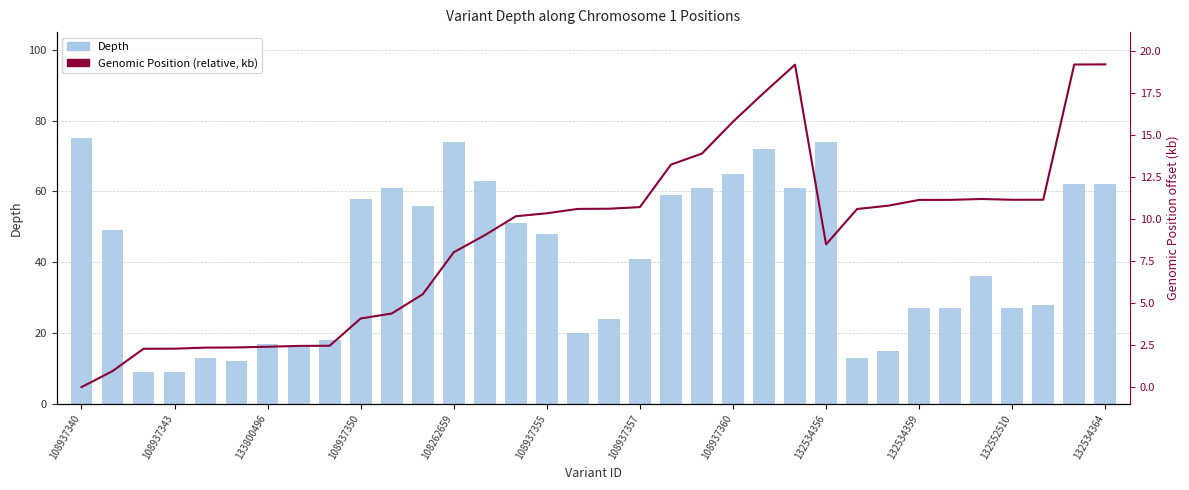

At how many categories does at least one series exceed 40?

18